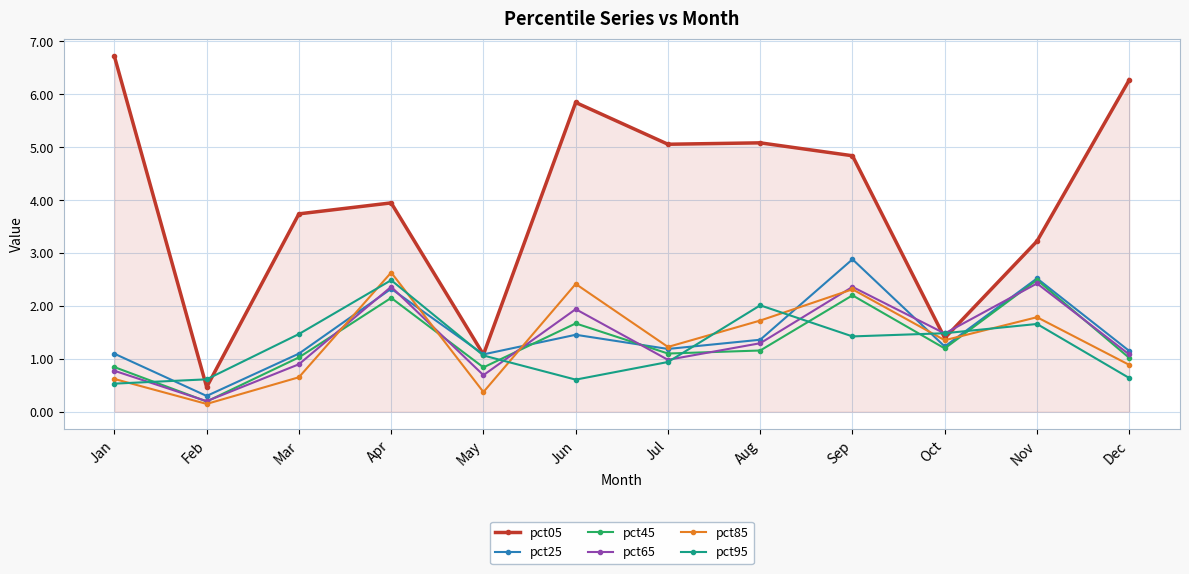

What is the sum of the pct45 values at Jun and Oct?

2.9